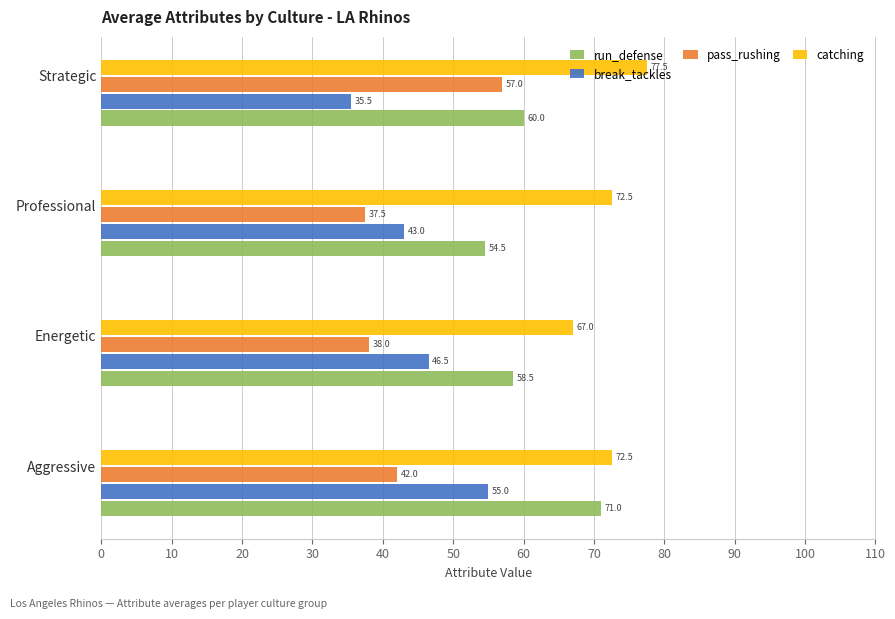

List the labels in order of break_tackles value, largest first.

Aggressive, Energetic, Professional, Strategic